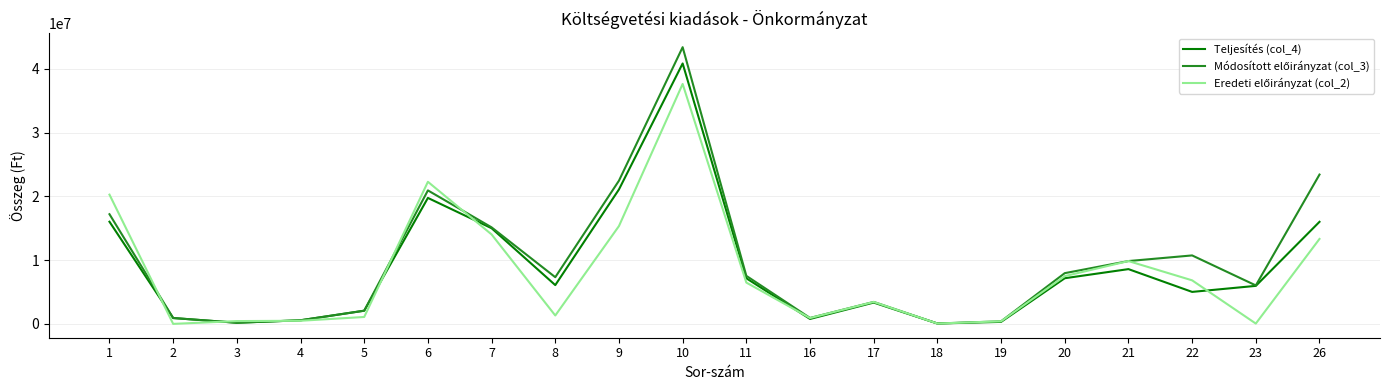

At which category is the sum across all series the highest?

10